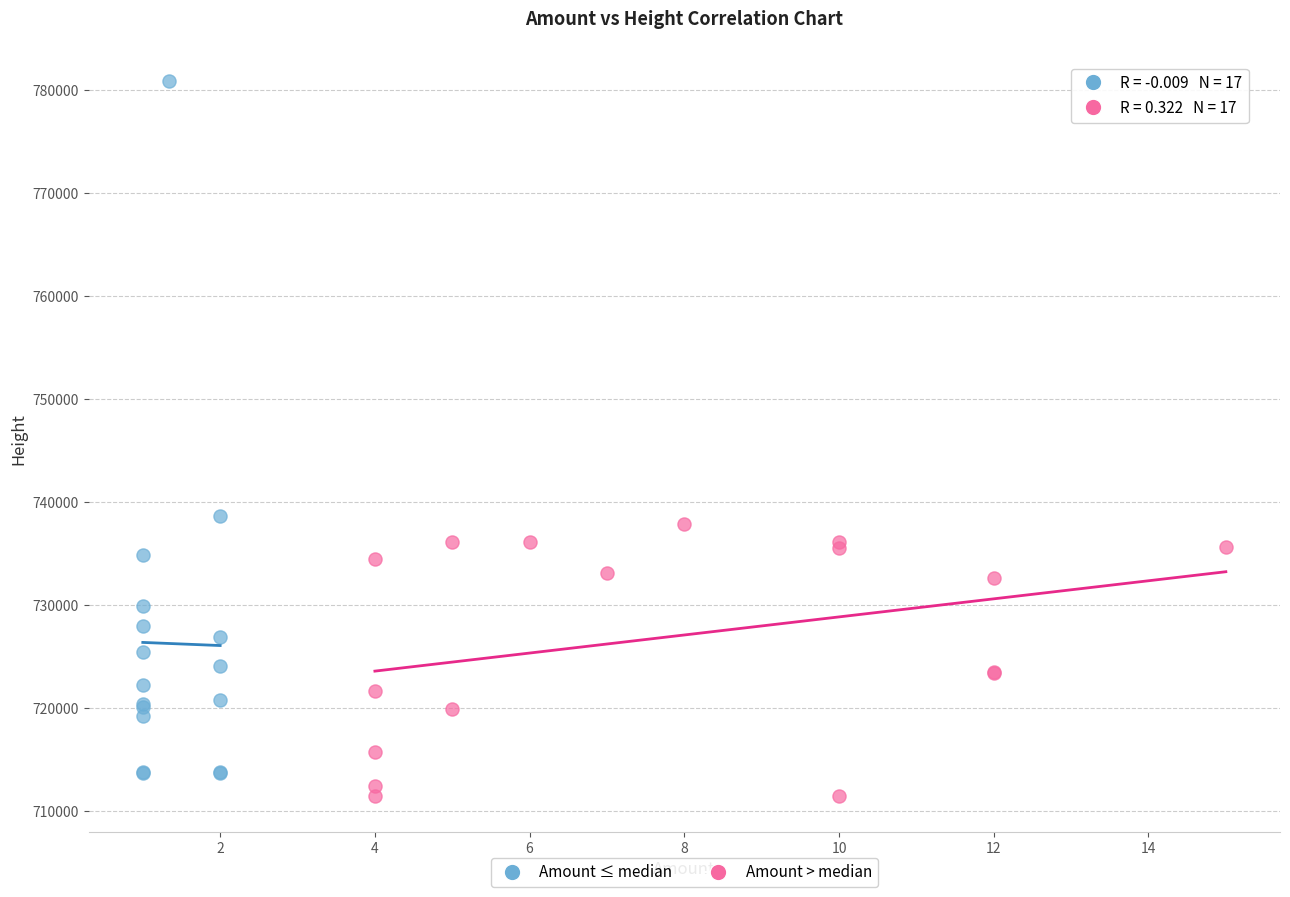

Which series has the widest spread of Y values?

Amount ≤ median